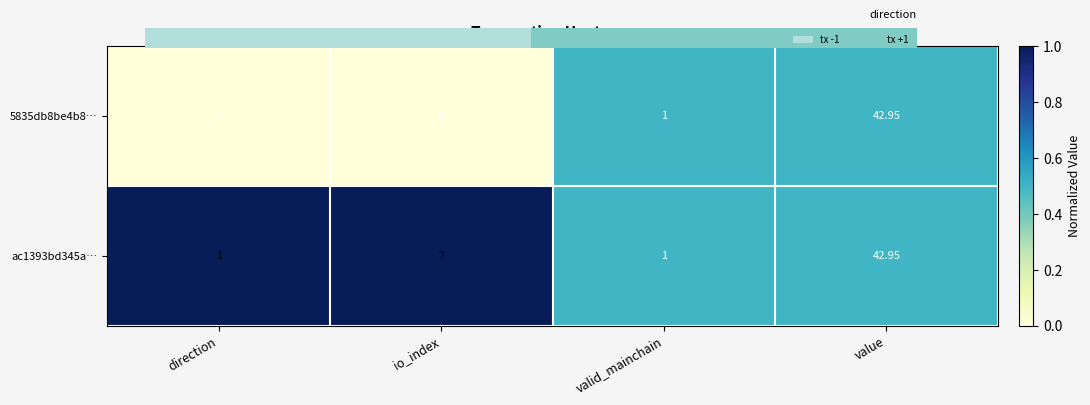

How many data points in ac1393bd345a… are less than 1?

2